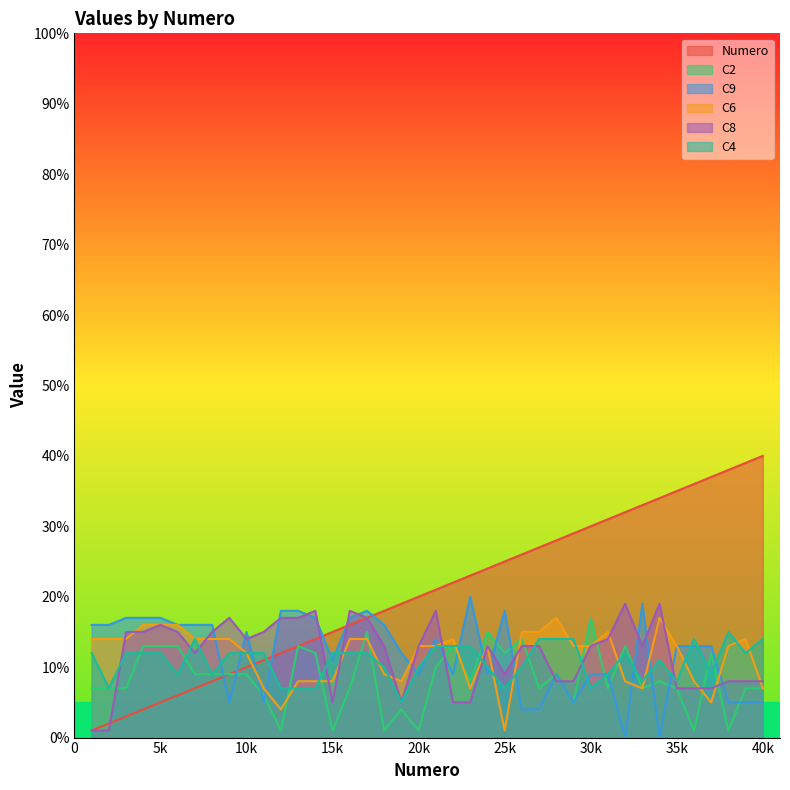

Which series has the largest range (max minus min)?

Numero